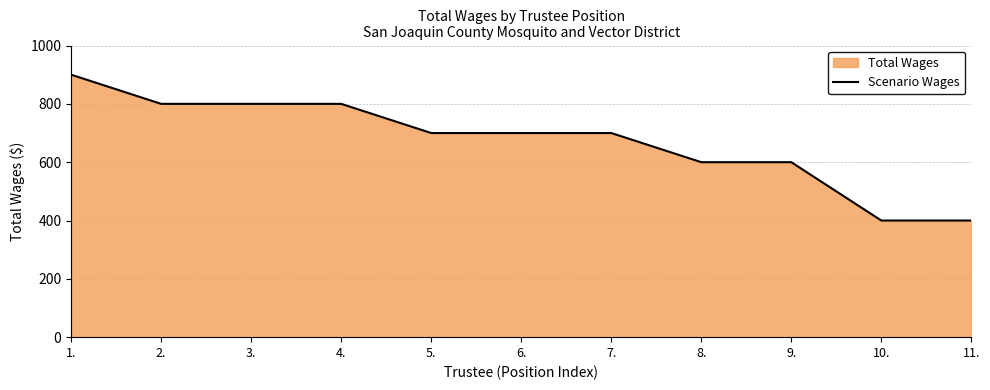

What is the average value?

673